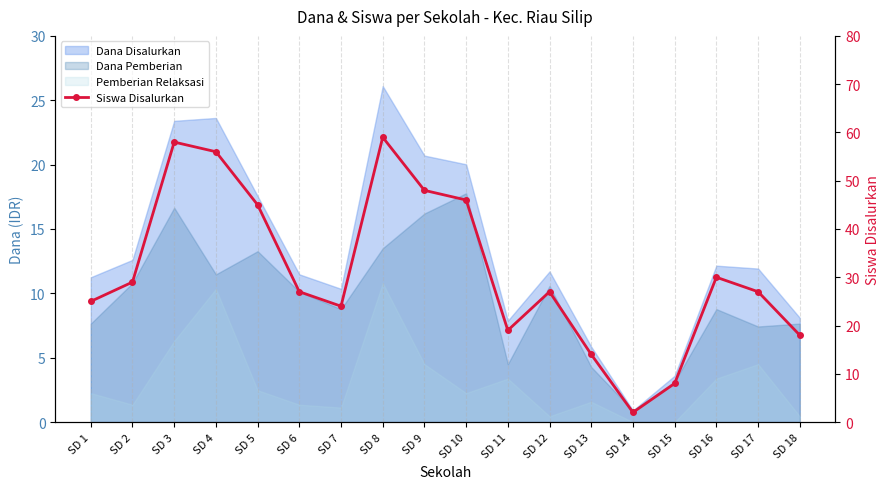

What is the change in value from SD 15 to SD 17?

+19